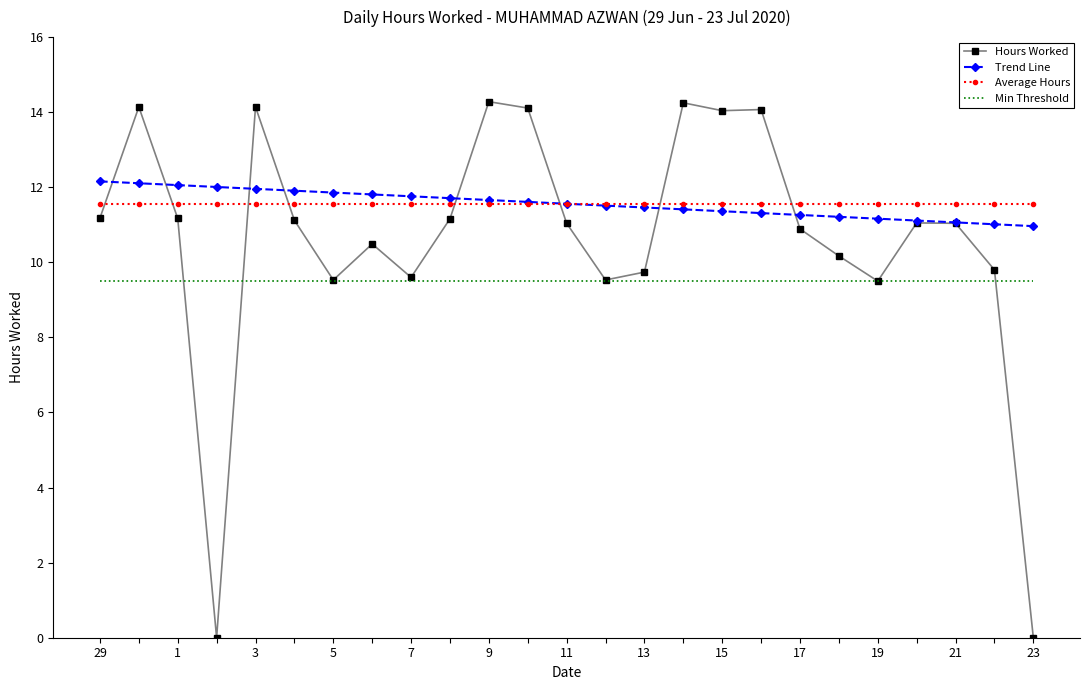

True or false: Trend Line and Min Threshold intersect in this chart.

False